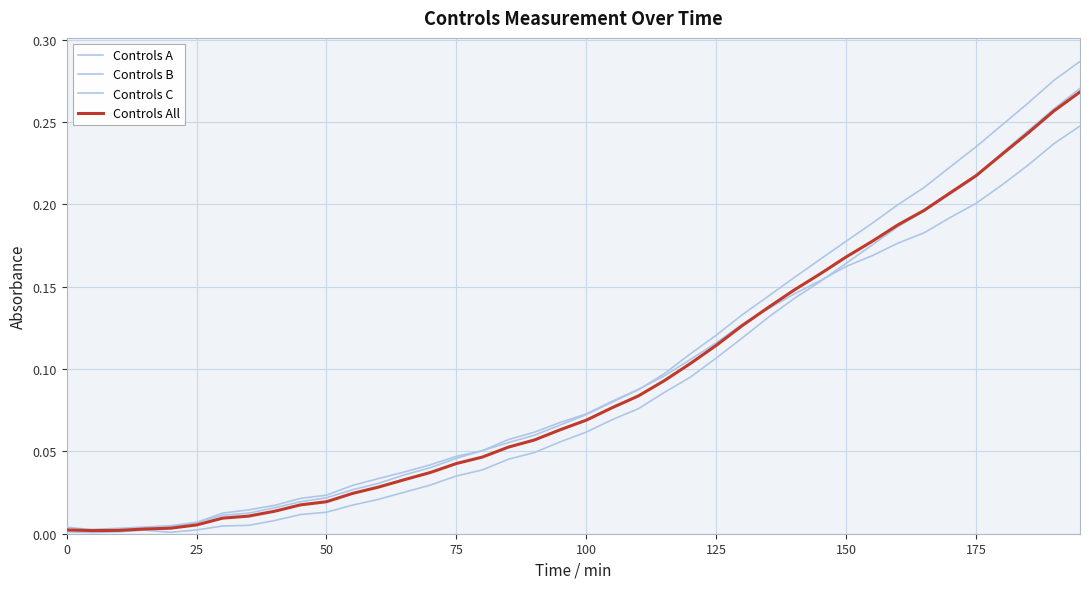

True or false: Controls C and Controls All cross at least once.

True